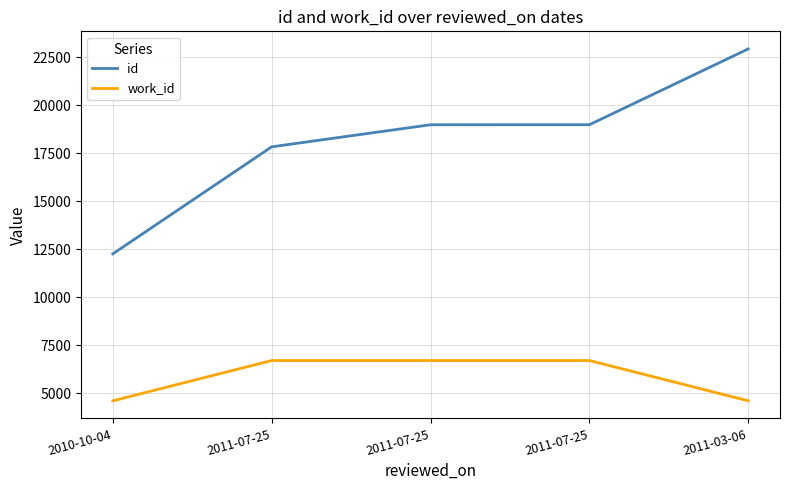

Does the chart have visible grid lines?

Yes